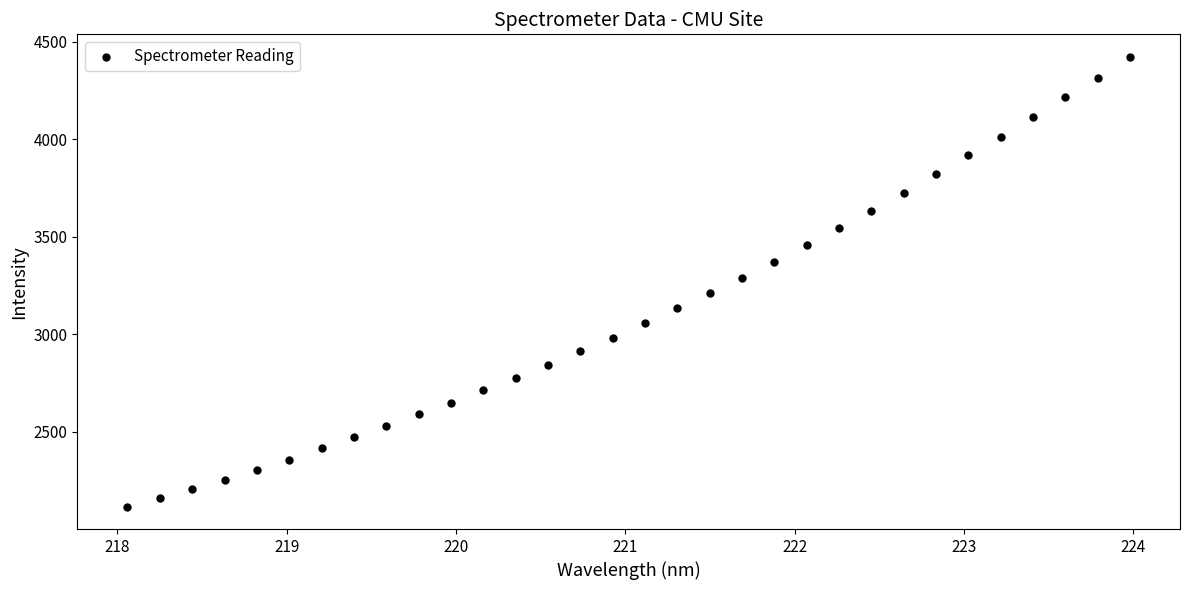

What is the range of X values (max minus min)?

5.9